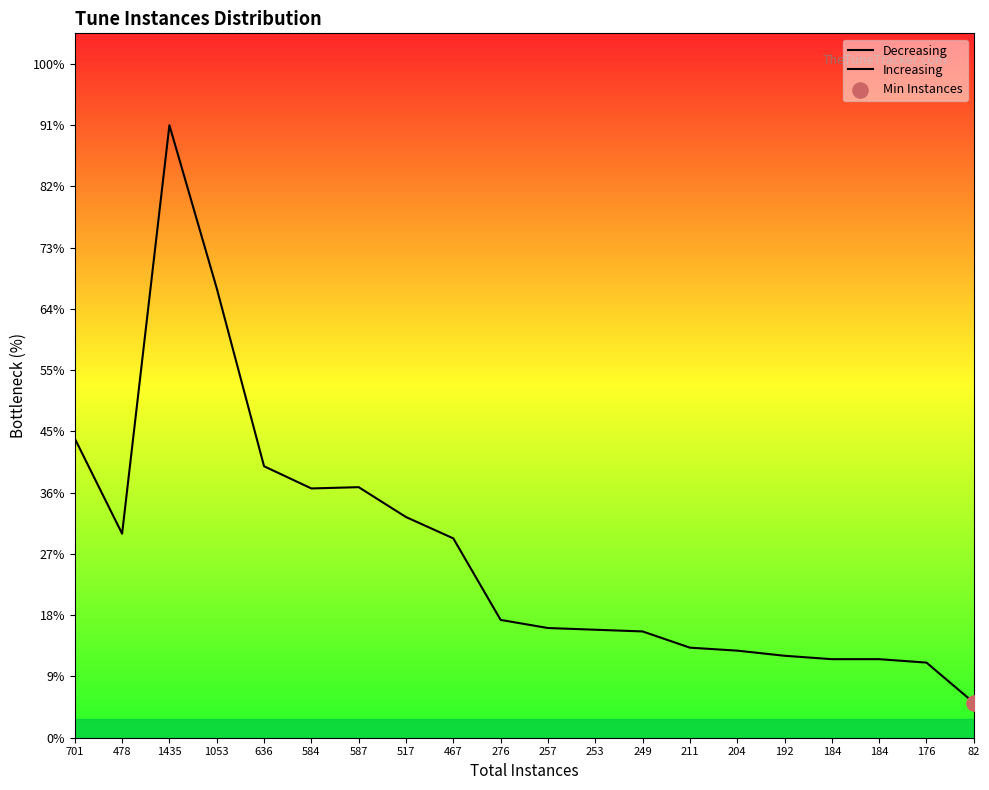

What is the change in value from 701 to 211?

-490